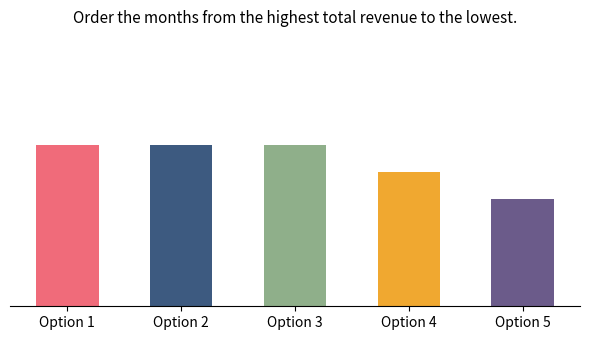

Are the bars horizontal?

No